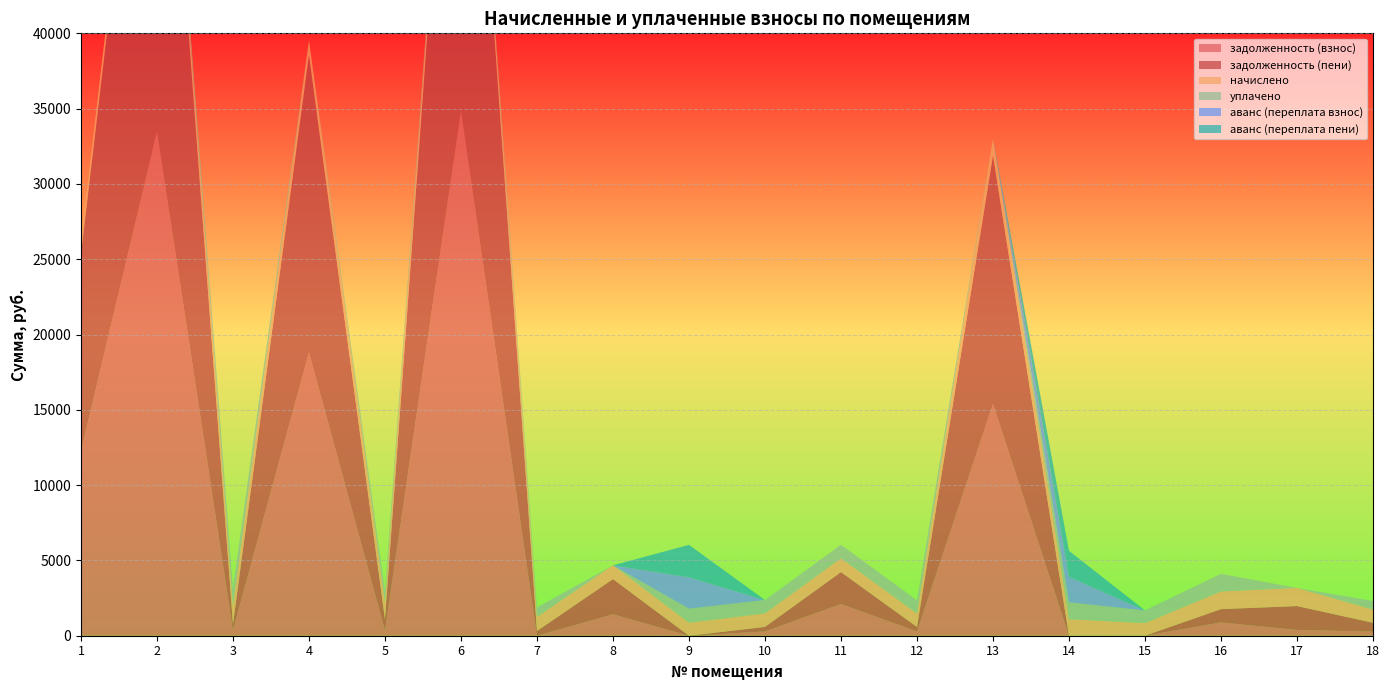

Reading left to right, list all the values displayed in this chart.

начислено: 889.1	1091.8	1194.1	956.0	1121.6	1136.5	939.3	913.3	864.9	898.4	911.4	892.8	1117.9	1097.4	831.4	1171.8	1203.4	874.2
задолженность (взнос): 12240.2	33480.2	380.1	18812.4	357.0	34844.1	0.3	1423.8	0.0	285.9	2108.4	284.2	15390.6	0.0	2.6	883.0	383.0	278.2
задолженность (пени): 13129.2	34572.1	398.0	19768.4	747.7	35980.5	313.1	2337.1	0.0	299.5	2117.2	297.6	16508.5	0.0	0.0	883.0	1586.4	582.8
аванс (переплата взнос): 0.0	0.0	0.0	0.0	0.0	0.0	0.0	0.0	2086.7	0.0	0.0	0.0	0.0	1696.7	0.0	0.0	0.0	0.0
уплачено: 0.0	0.0	1176.1	0.0	730.8	0.0	626.5	0.0	930.0	884.9	902.6	879.4	0.0	1122.2	840.0	1171.8	0.0	569.6
аванс (переплата пени): 0.0	0.0	0.0	0.0	0.0	0.0	0.0	0.0	2151.8	0.0	0.0	0.0	0.0	1721.5	6.0	0.0	0.0	0.0